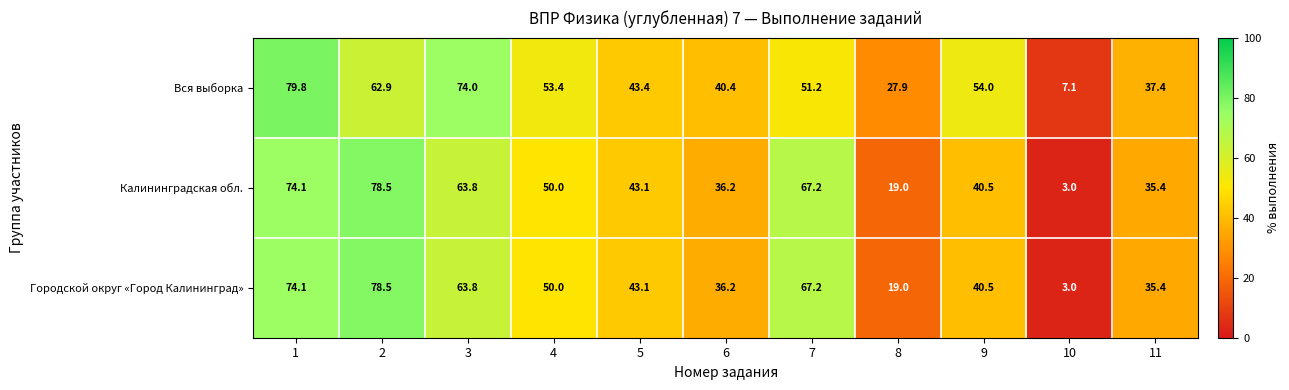

True or false: Калининградская обл. has a value of 18.8 at 1.

False